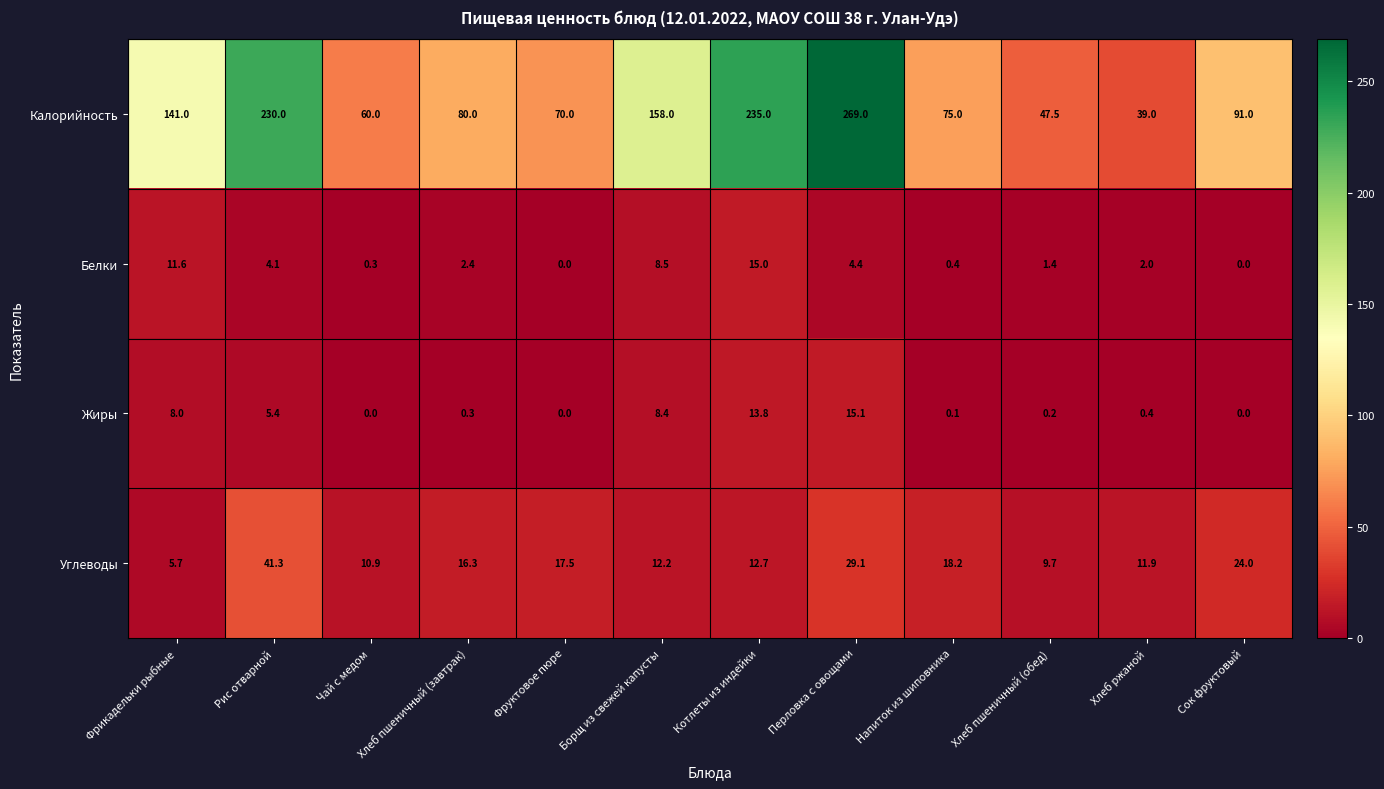

Is it true that Жиры equals 9.1 at Чай с медом?

False